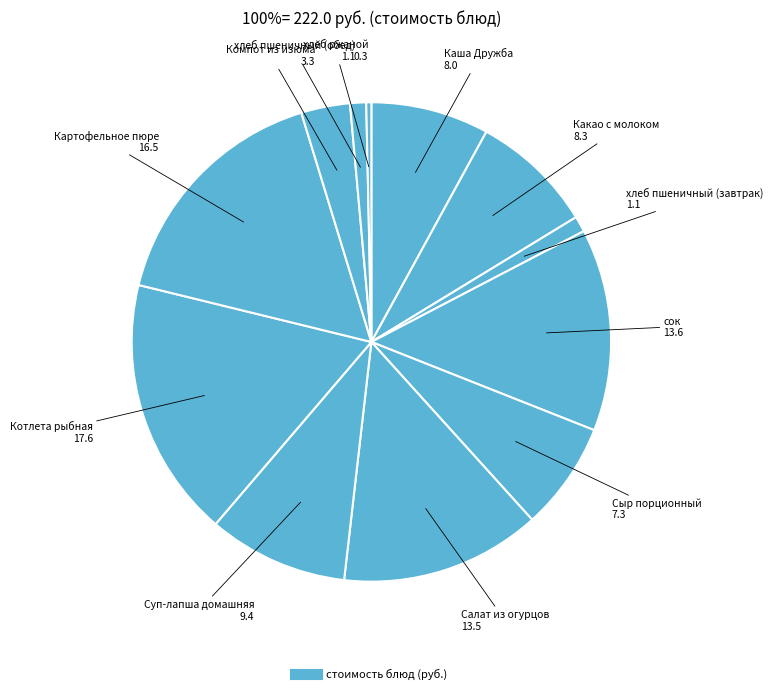

How many segments does this pie chart have?

12